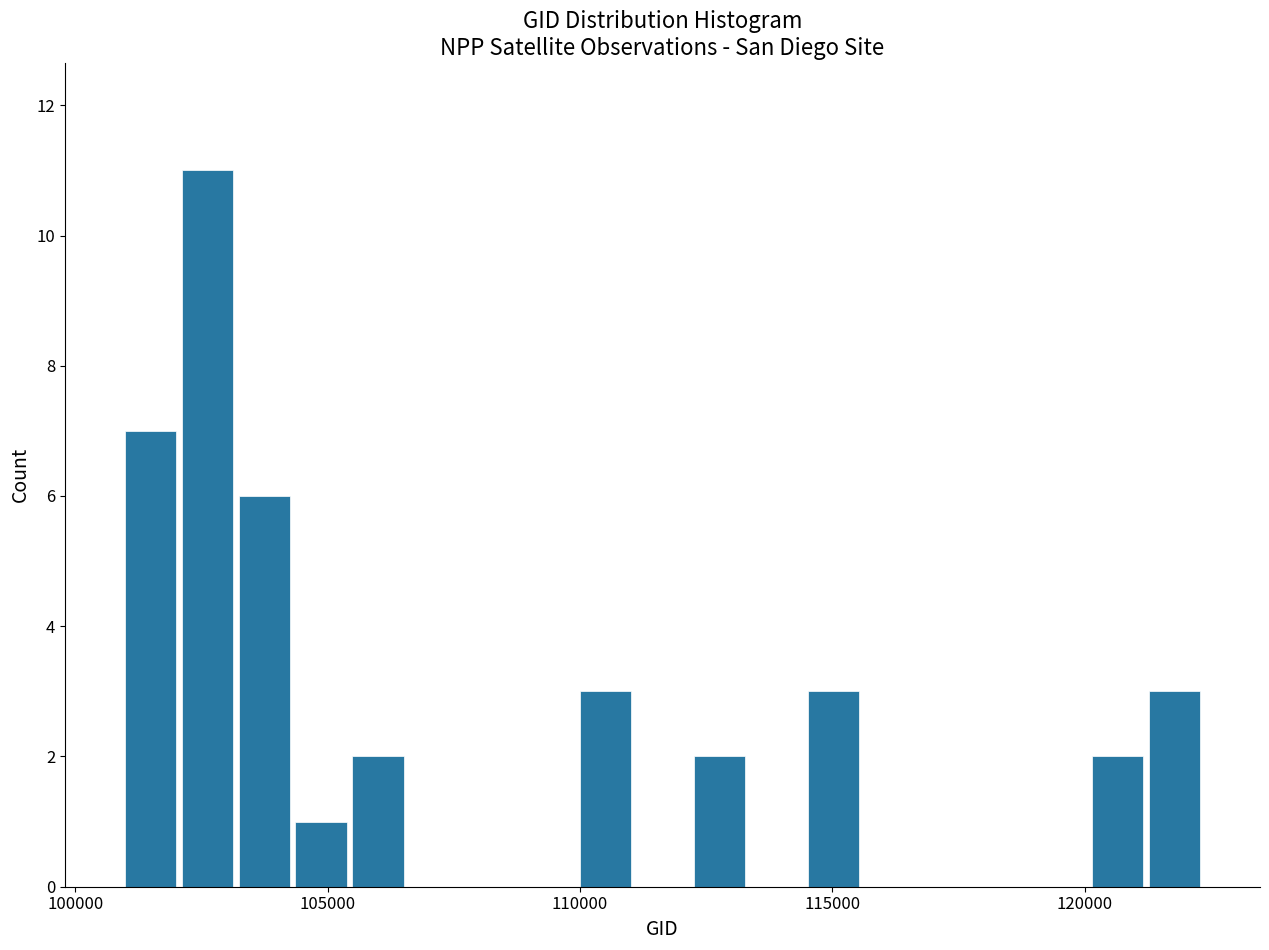

Read against the x-axis, roughly where is the centre of the tallest bar?

102500